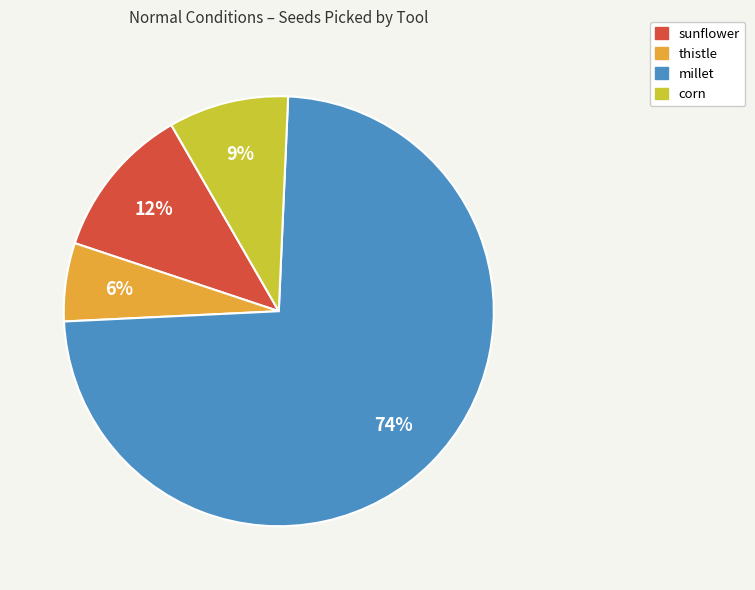

Rank the categories by value from lowest to highest.

thistle, corn, sunflower, millet